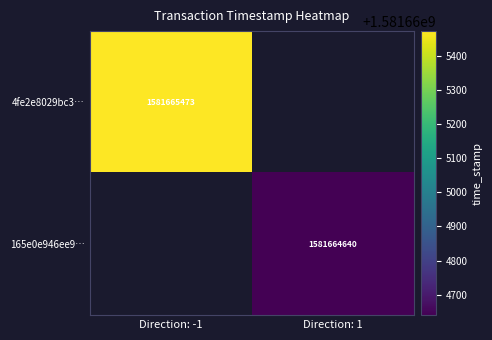

Rank the series by their average value, from highest to lowest.

4fe2e8029bc3e4f2d218787ea4014c53128695d, 165e0e946ee9b483a55dd48ffa45f7b7d38022e